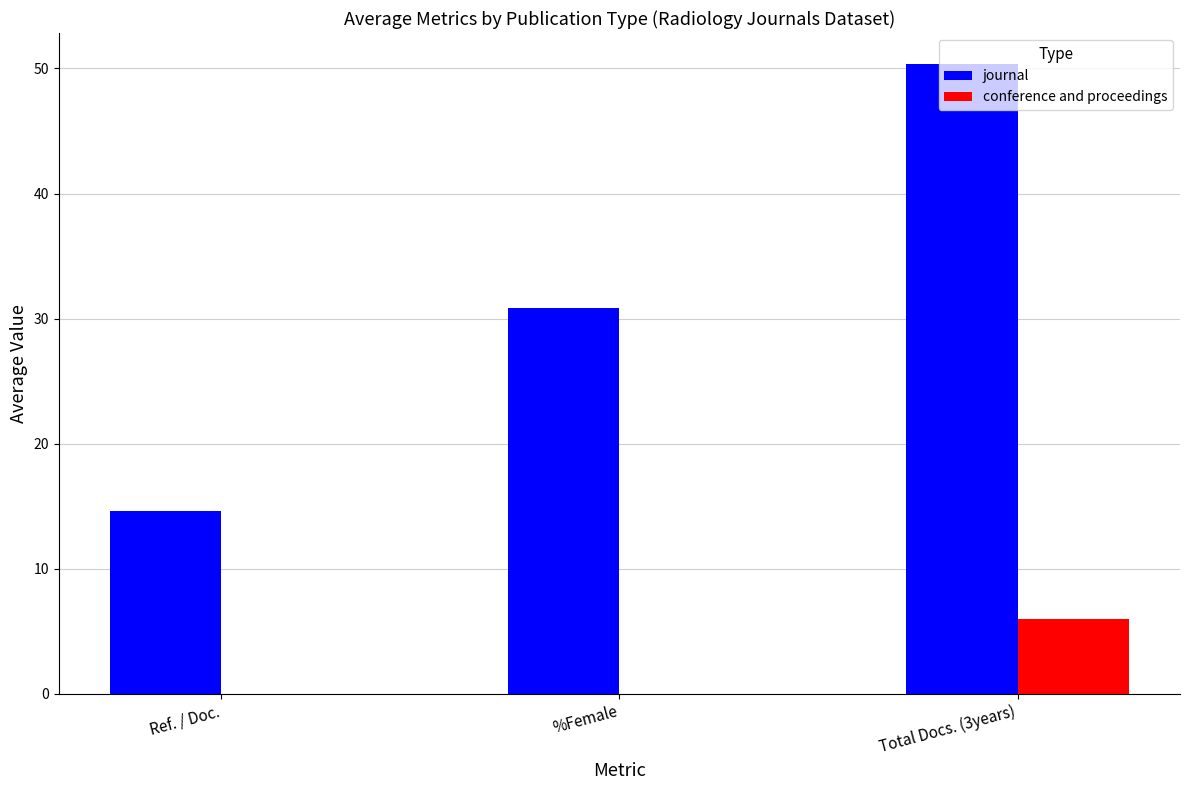

What is the maximum value for conference and proceedings?

6.0